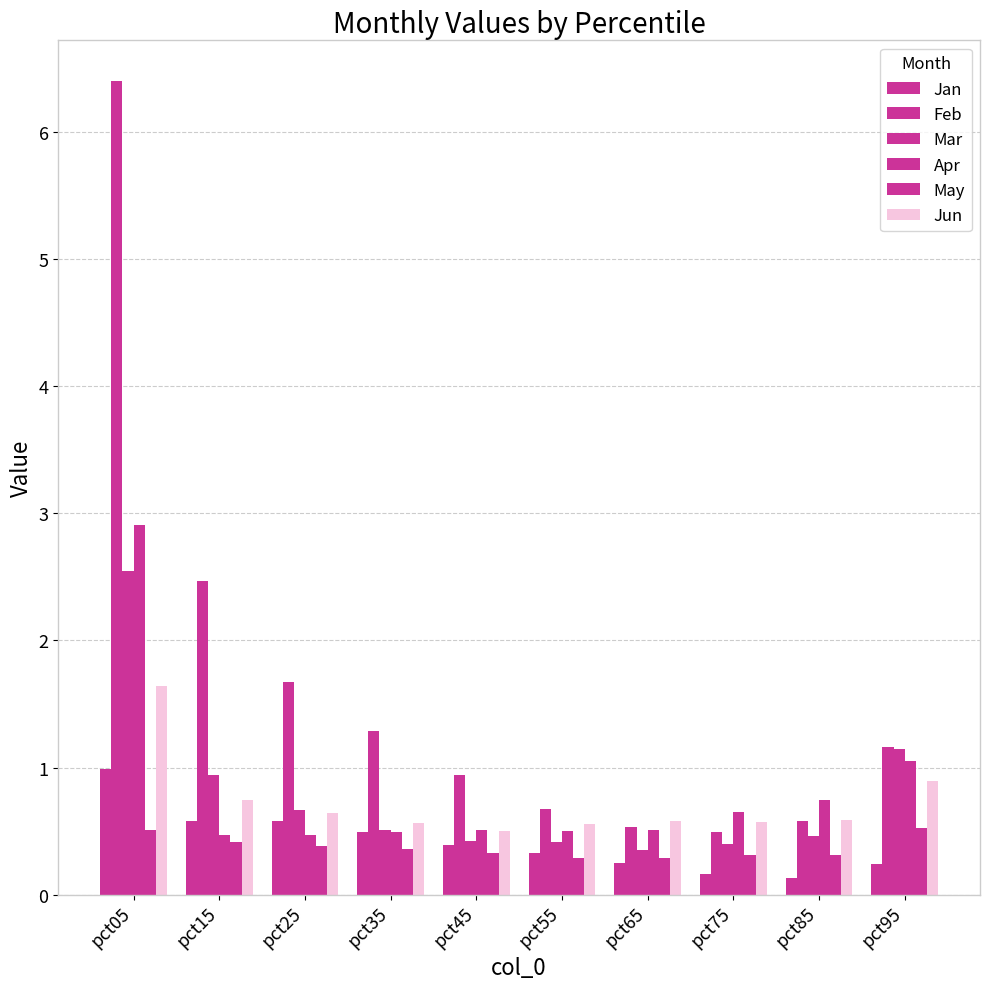

How many bars are there in each group?

6